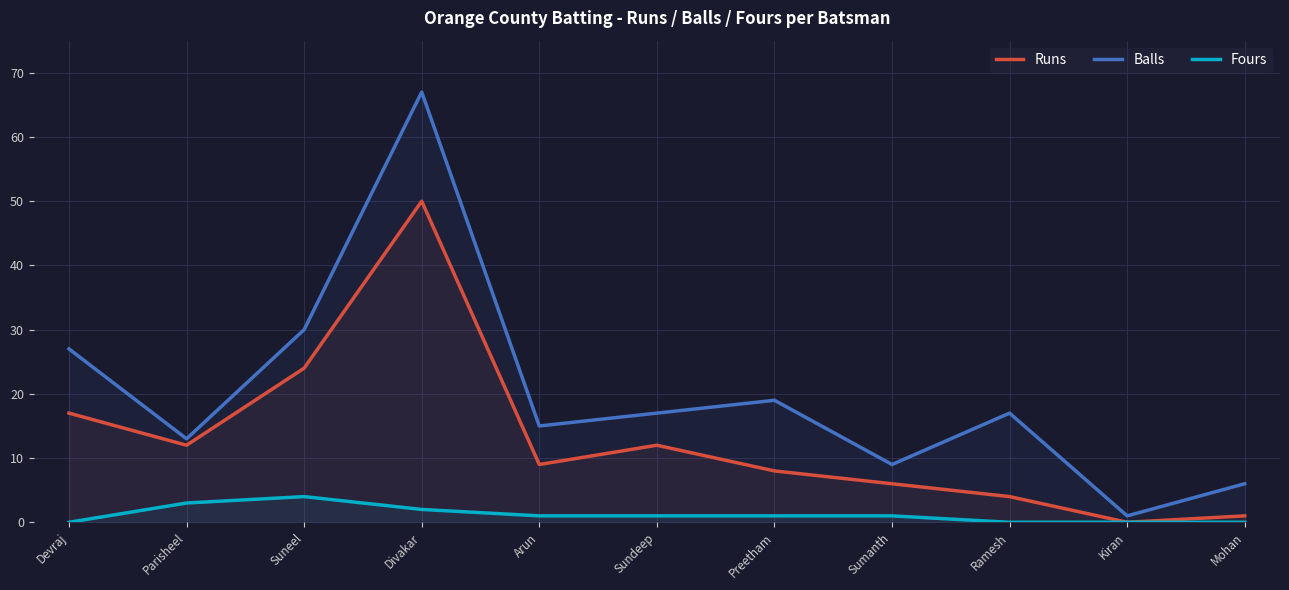

Where is the first local maximum for Fours?

Suneel